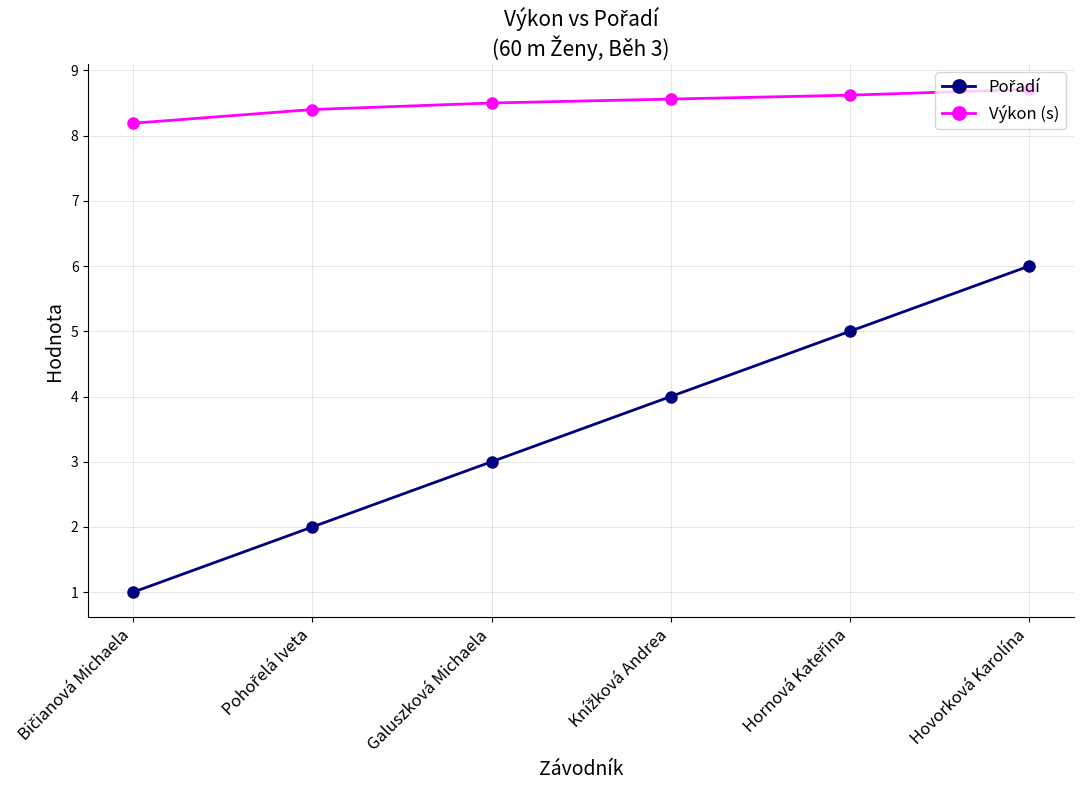

The value of Výkon (s) at Hovorková Karolína is 8.7. True or false?

True